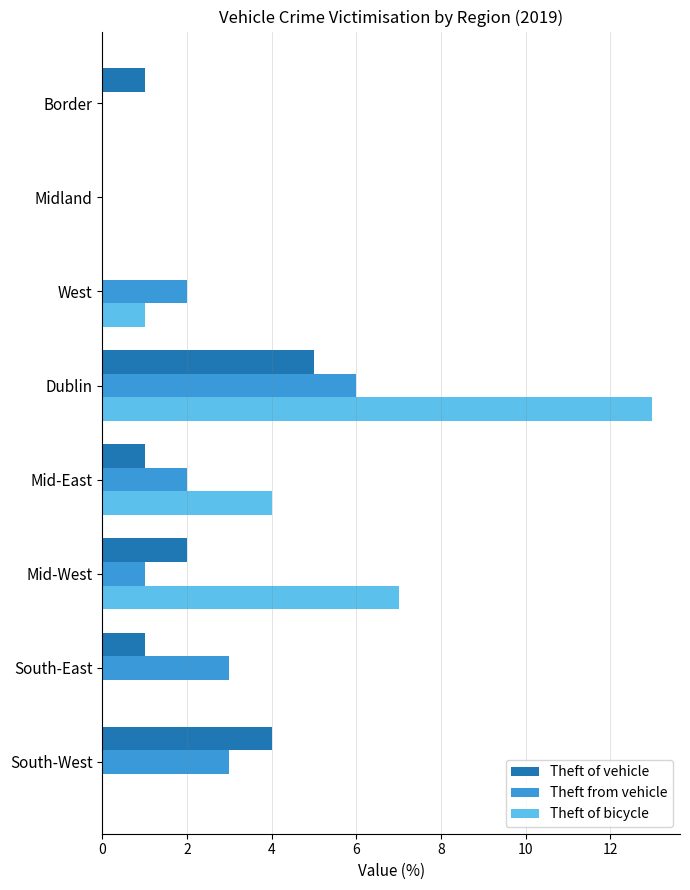

Is the value of Theft of vehicle at Dublin greater than the value of Theft from vehicle at Midland?

Yes